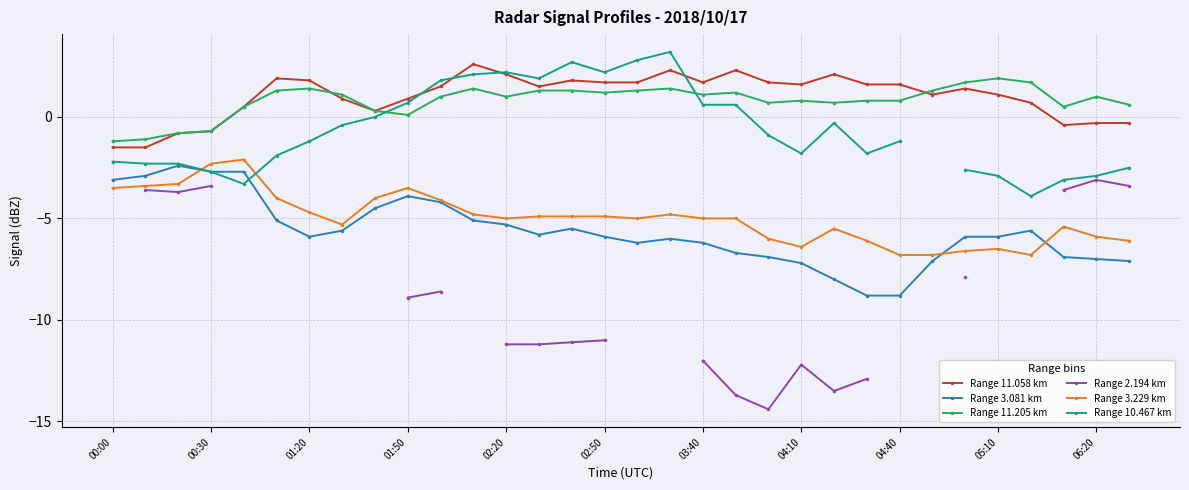

The value of Range 11.205 km at 25 is 1.3. True or false?

True